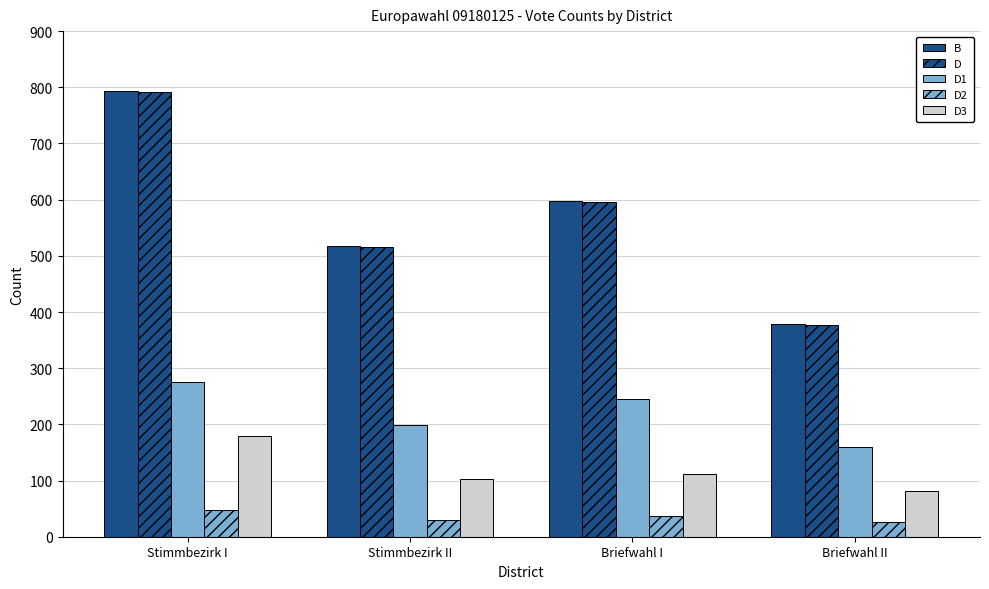

How many distinct data groups are displayed?

5